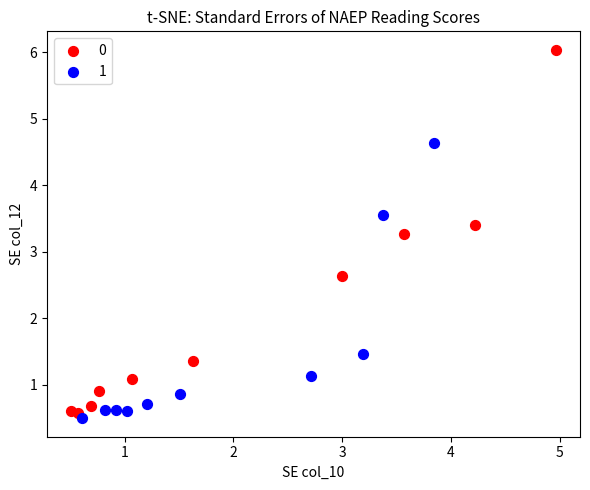

What are all the series names shown in the legend?

0, 1